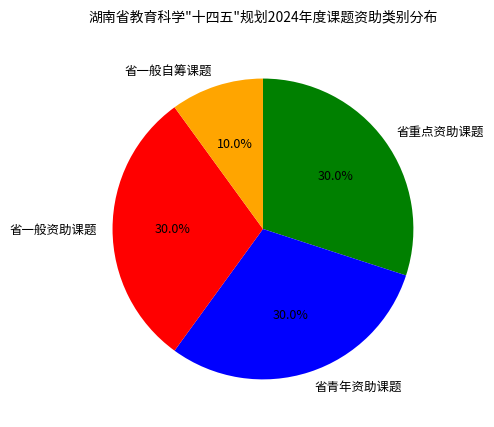

Is it true that 省一般资助课题 is 43% of the pie?

False